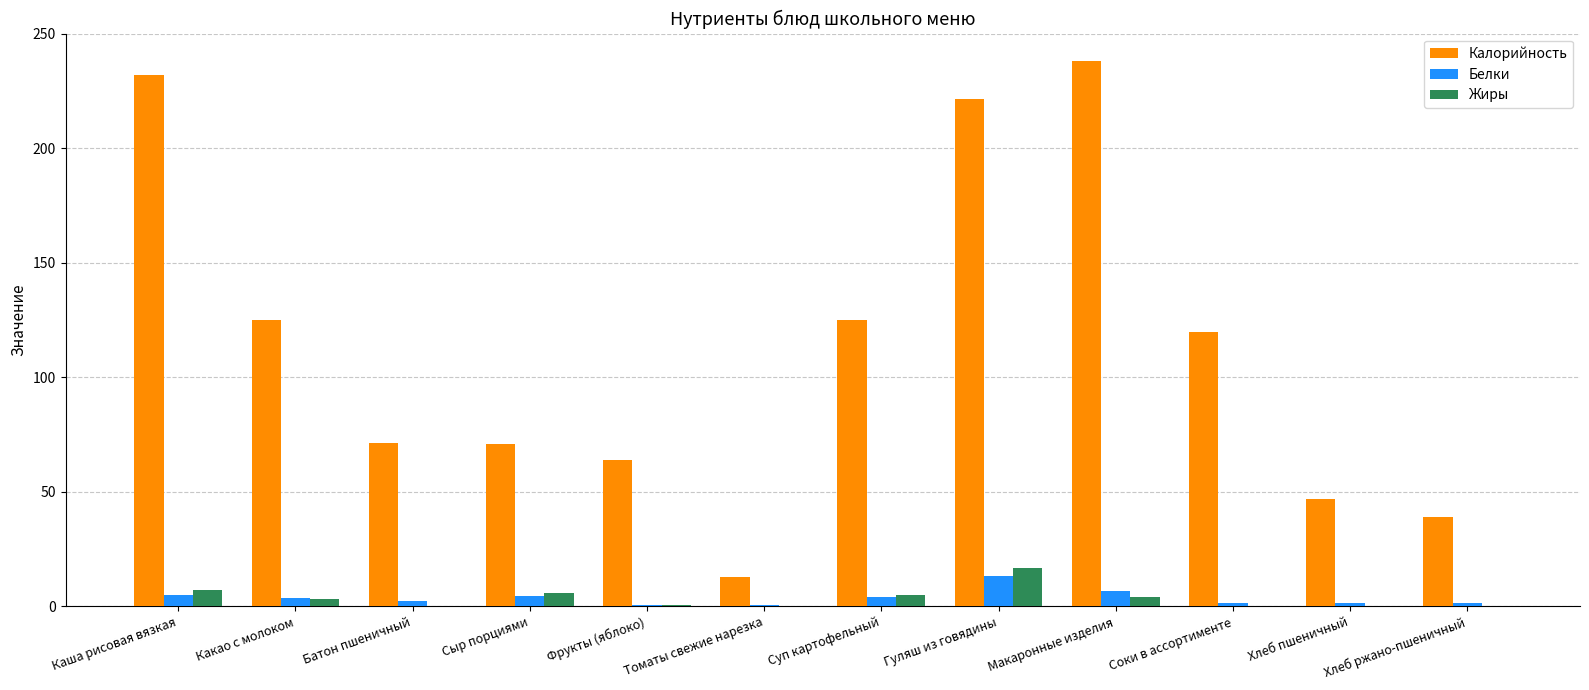

What is the sum of all Жиры values?

43.8